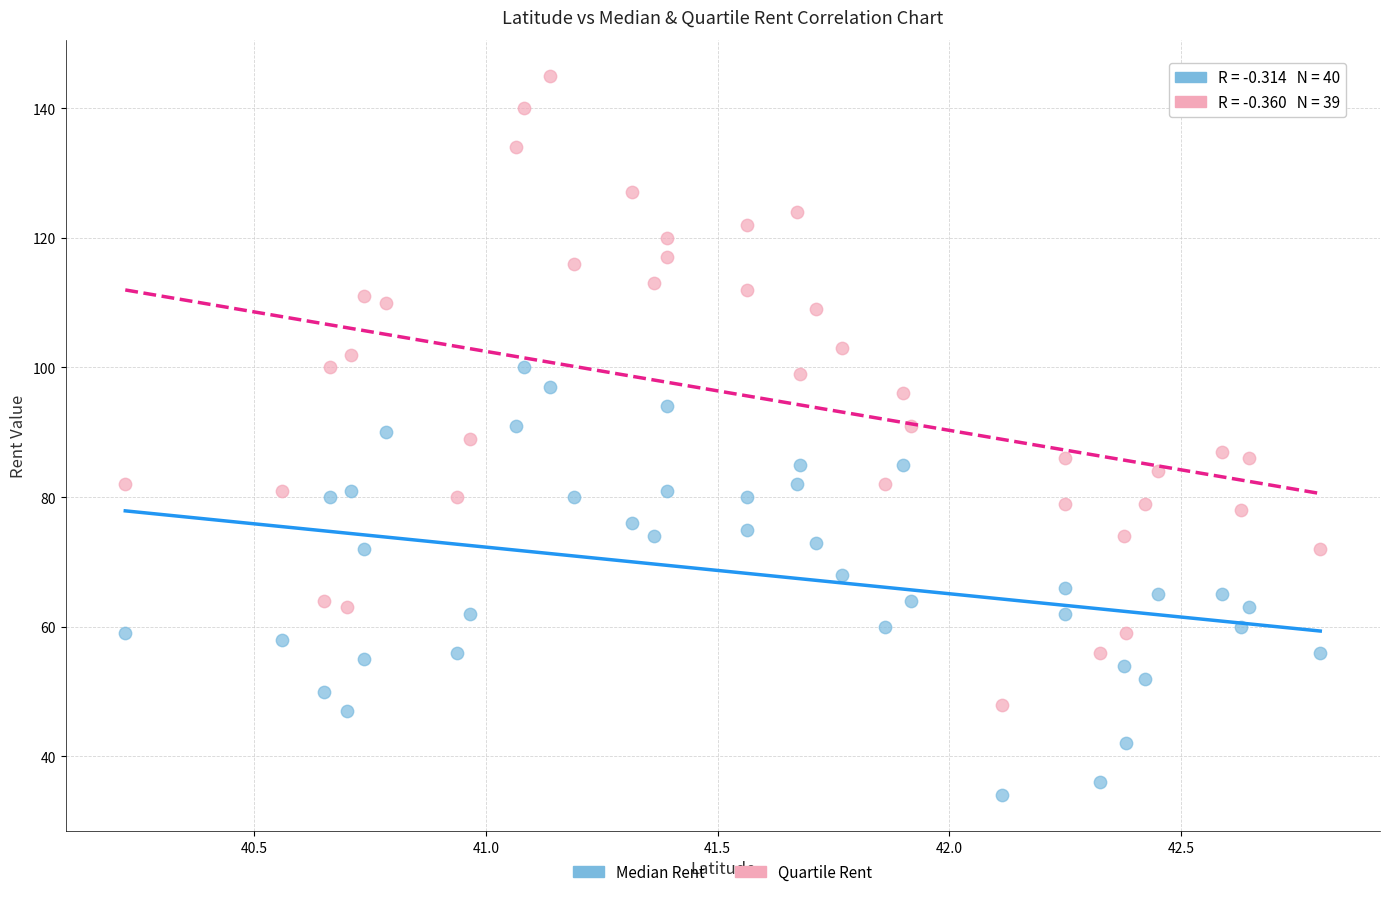

Which series has the largest Y range (max minus min)?

Quartile Rent